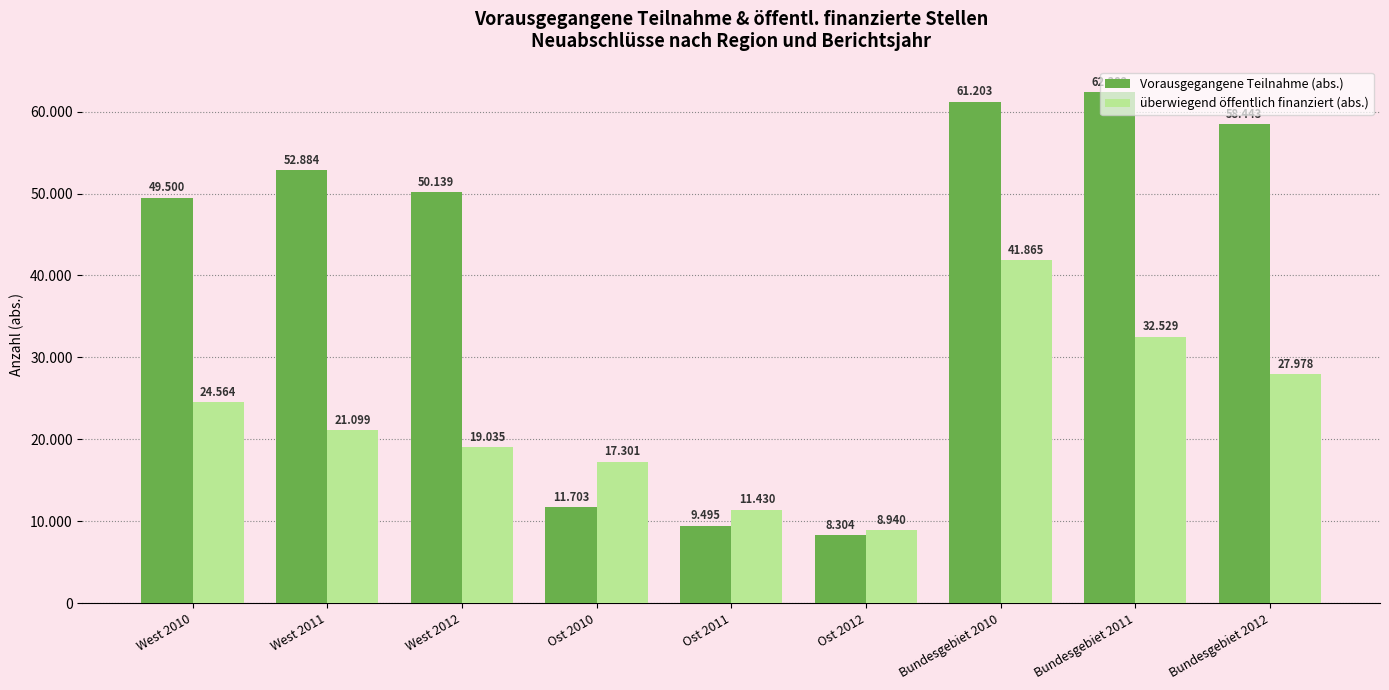

Is it true that Vorausgegangene Teilnahme (abs.) equals 9495 at Ost 2011?

True